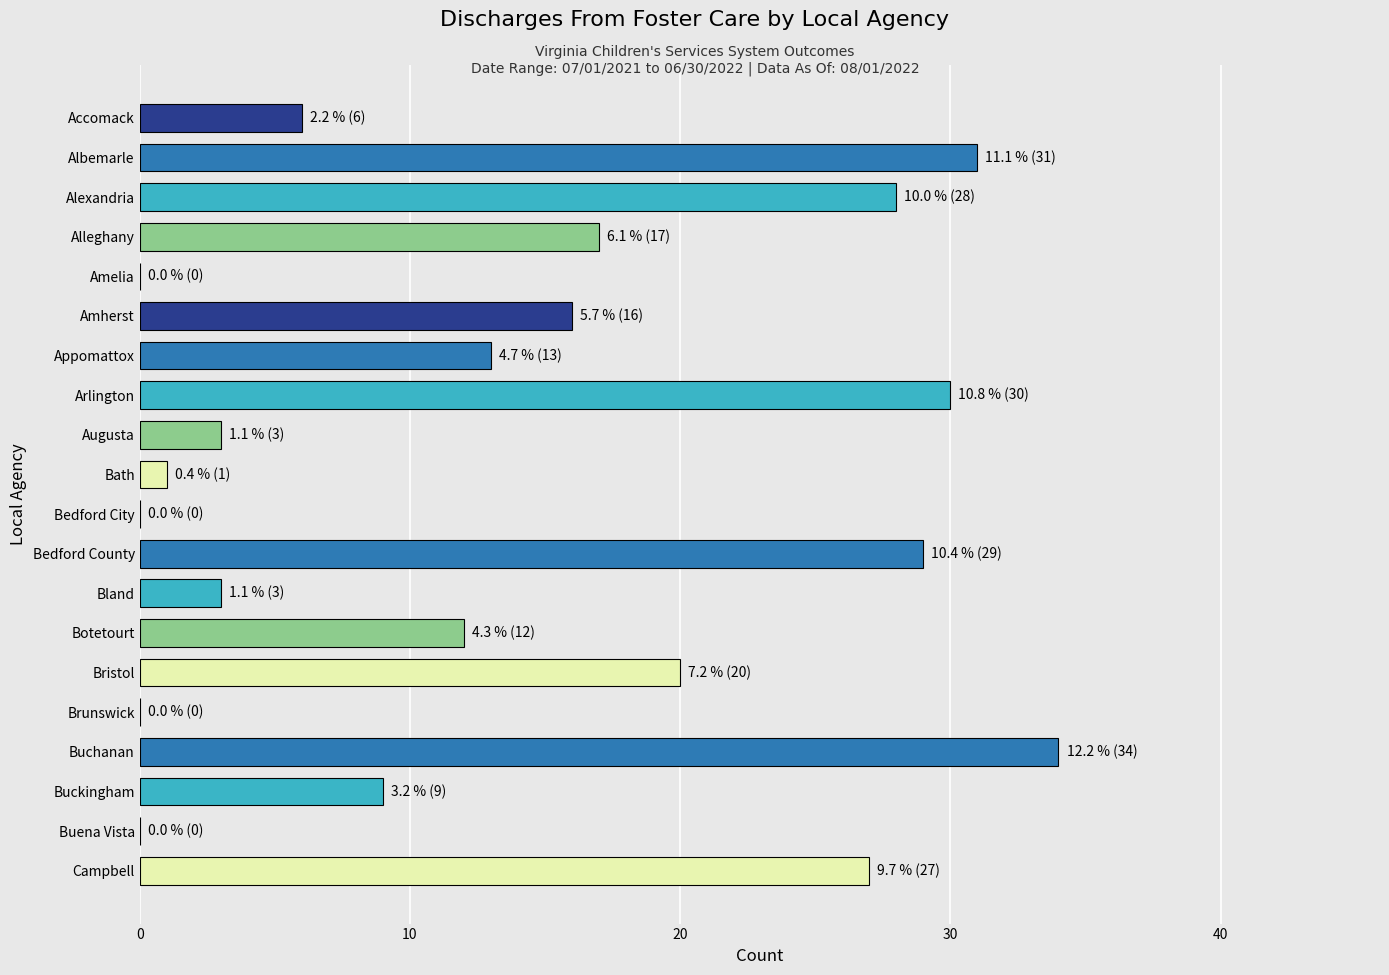

True or false: the data shows 0 at Buena Vista.

True